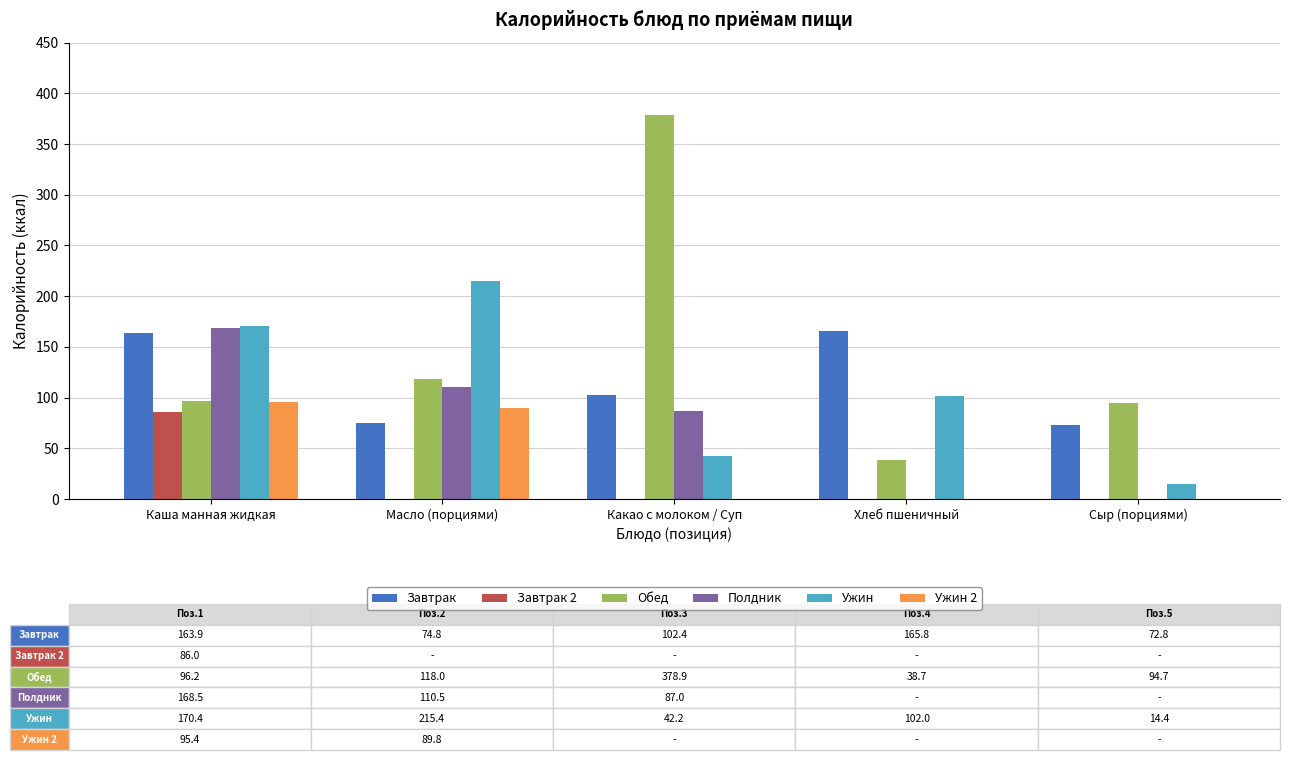

Which category has the highest value in the Обед series?

Какао с молоком / Суп